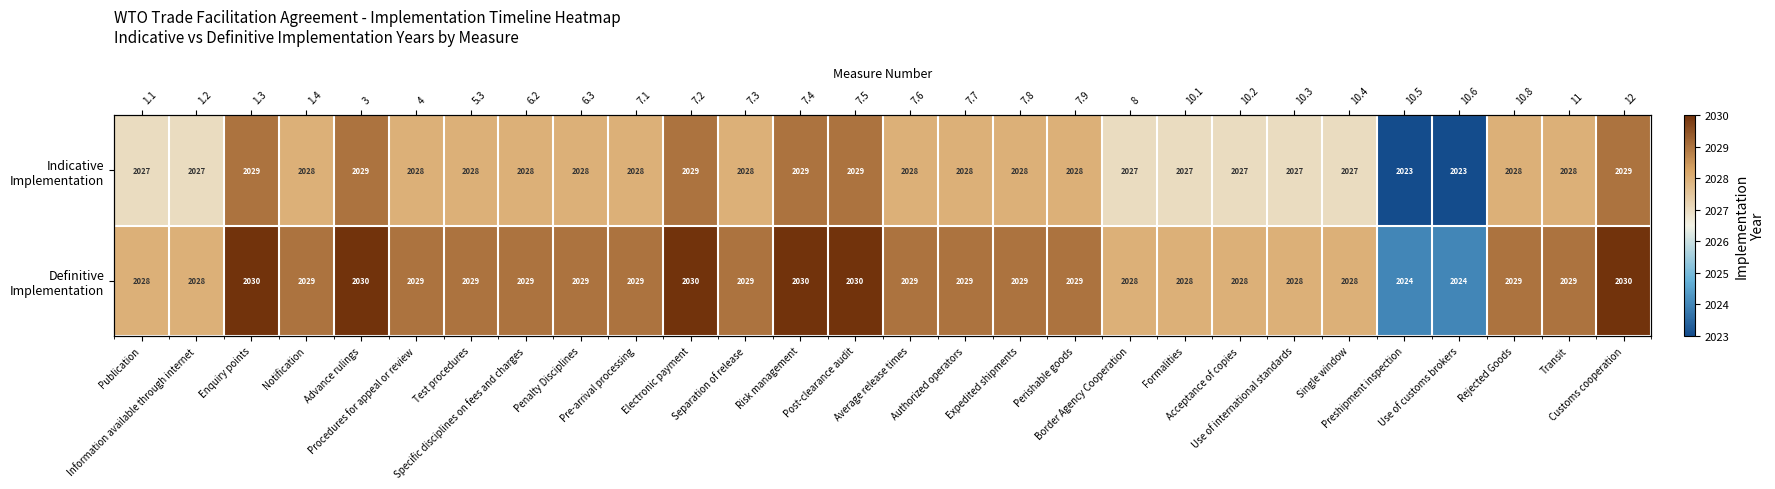

The value of Definitive Implementation at Customs cooperation is 727. True or false?

False